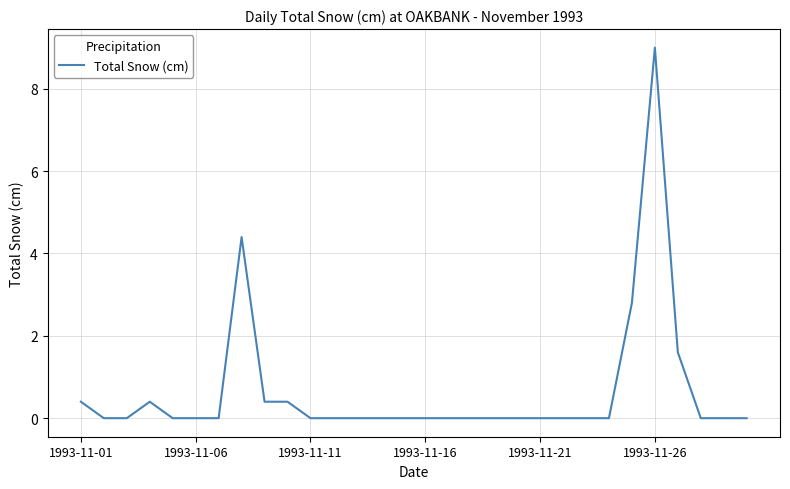

What is the greatest value displayed?

9.0